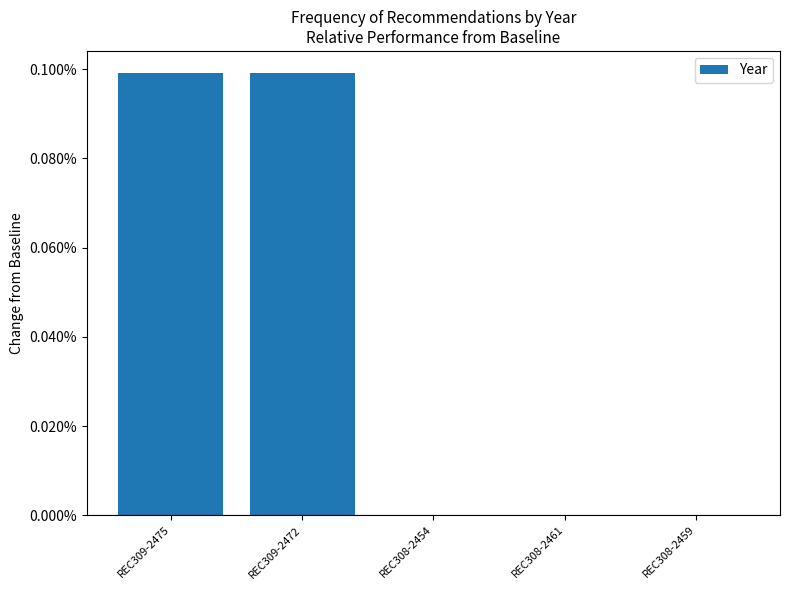

Are the bars horizontal?

No